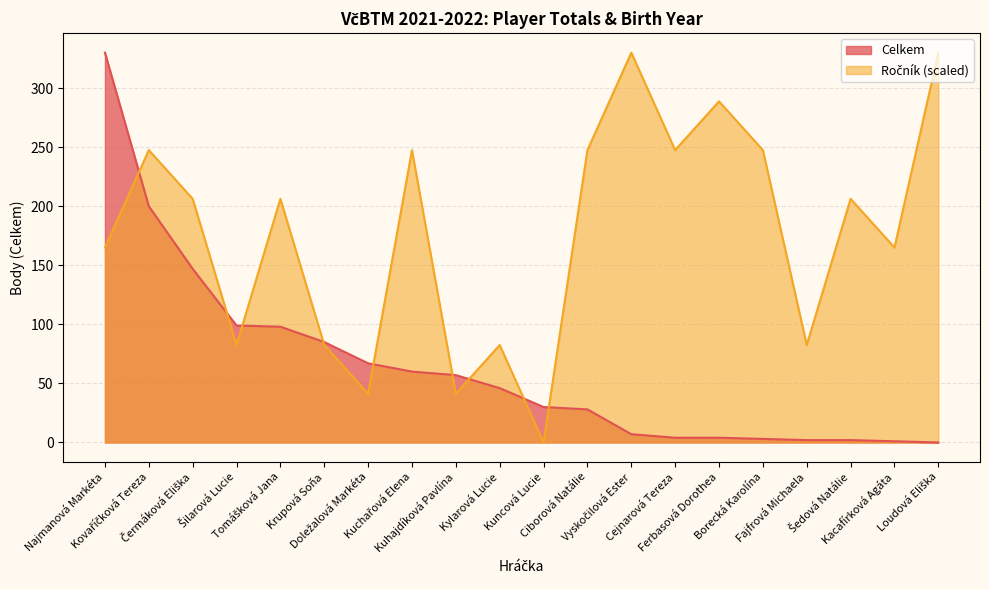

At which label does Celkem first exceed 46?

Najmanová Markéta